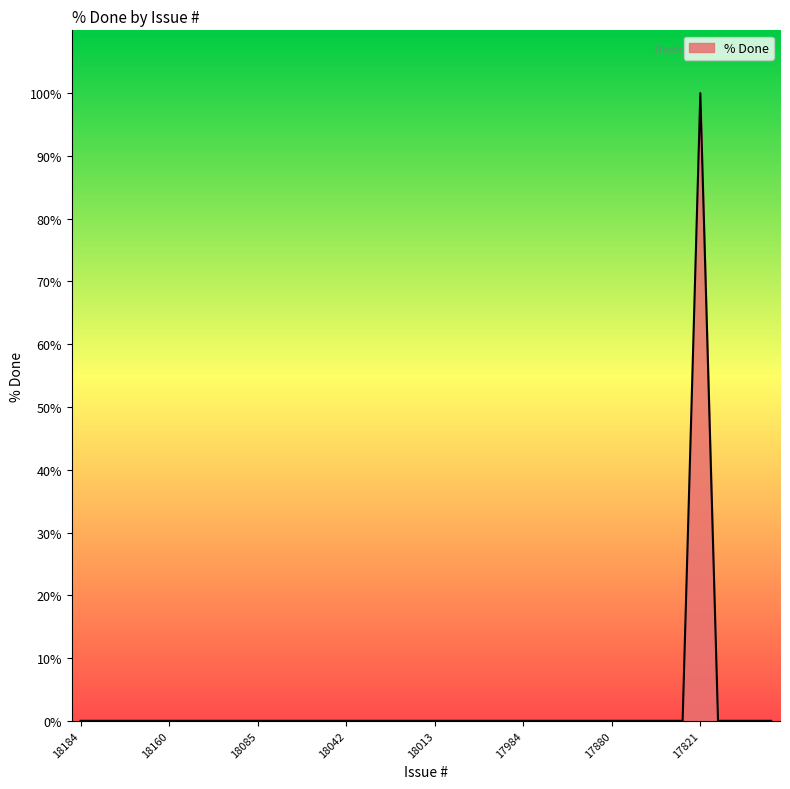

What is the difference between the maximum and minimum values?

100